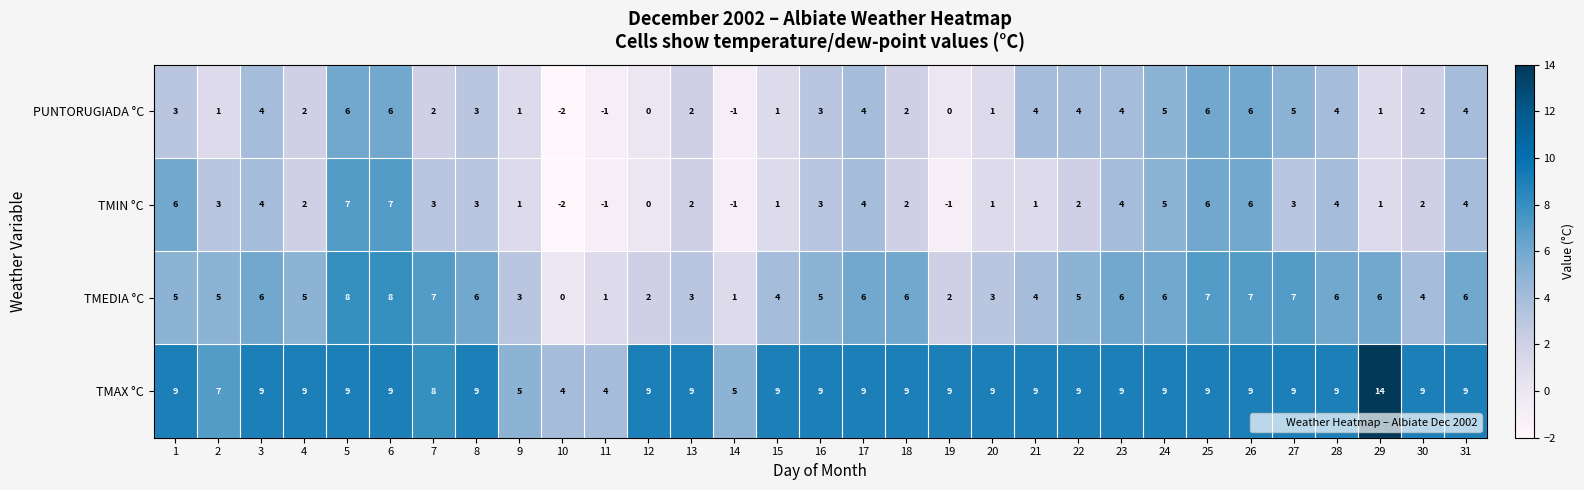

True or false: TMEDIA °C has a value of 13 at 6.

False